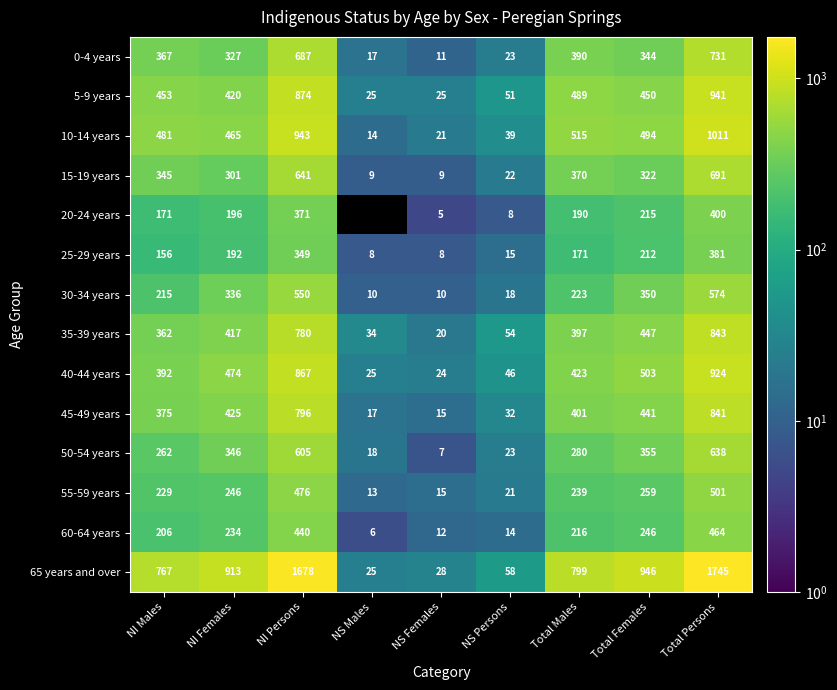

What is the approximate value of 30-34 years at NI Females, to the nearest 10?

340